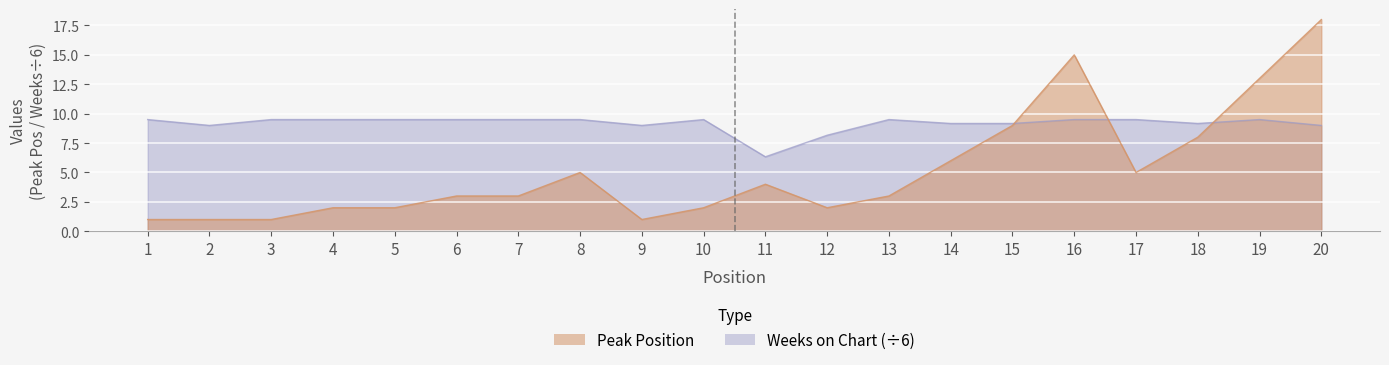

What is the approximate value of Peak Position at 19?

13.0